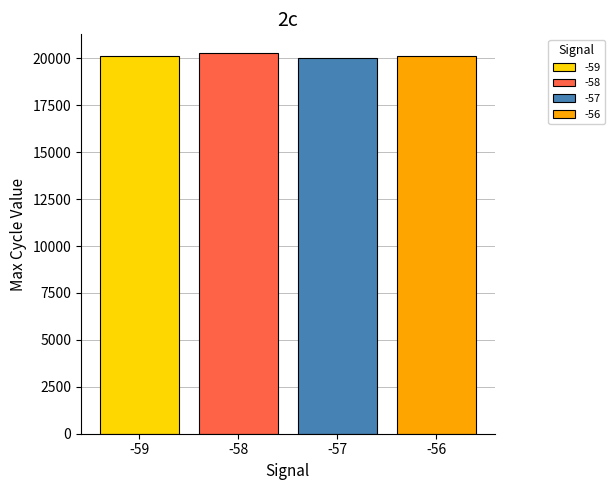

What is the sum of all values?

80546.5